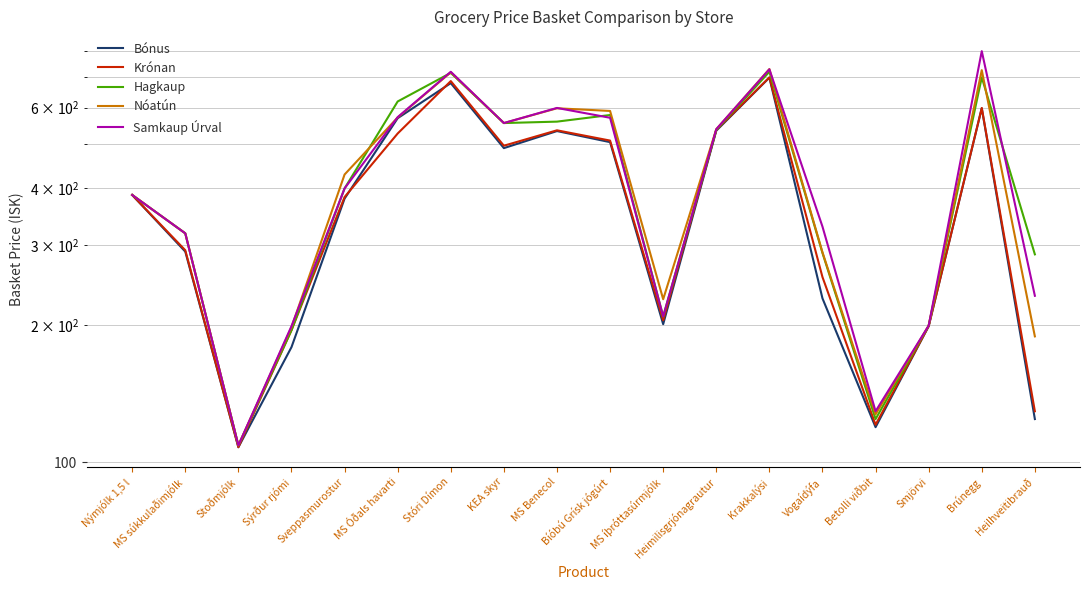

What is the average value of the Bónus series?

378.8